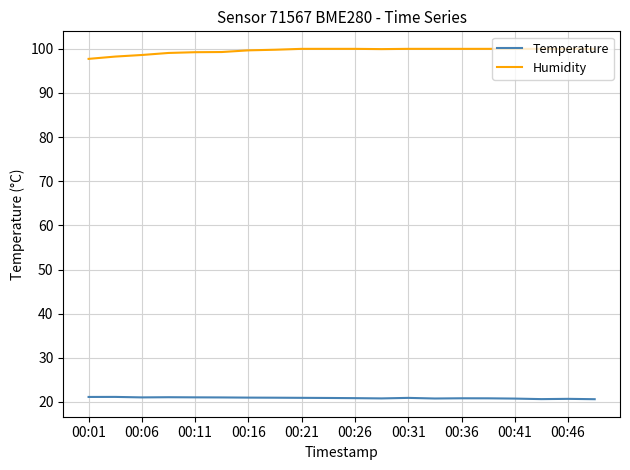

What is the lowest value of the Temperature series?

20.6